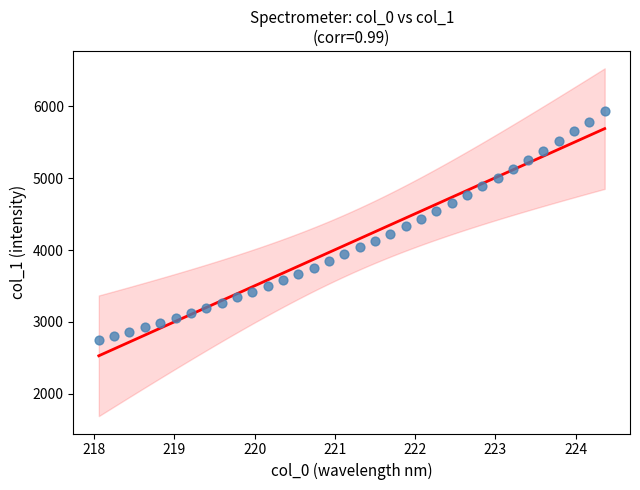

What is the range of Y values (max minus min)?

3182.4